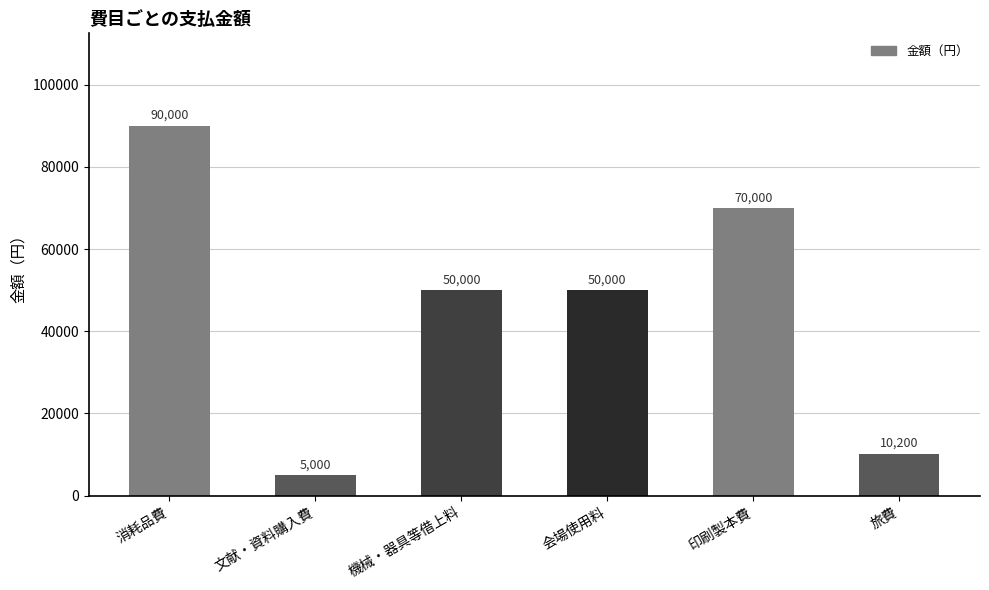

What is the difference between the maximum and minimum values?

85000